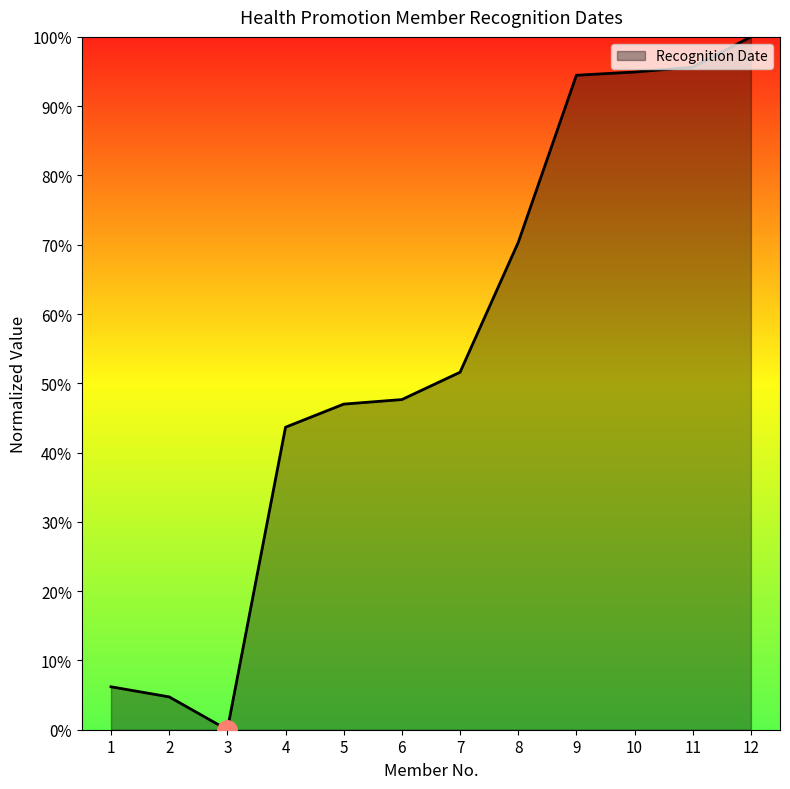

Read the value at 9.

94.5